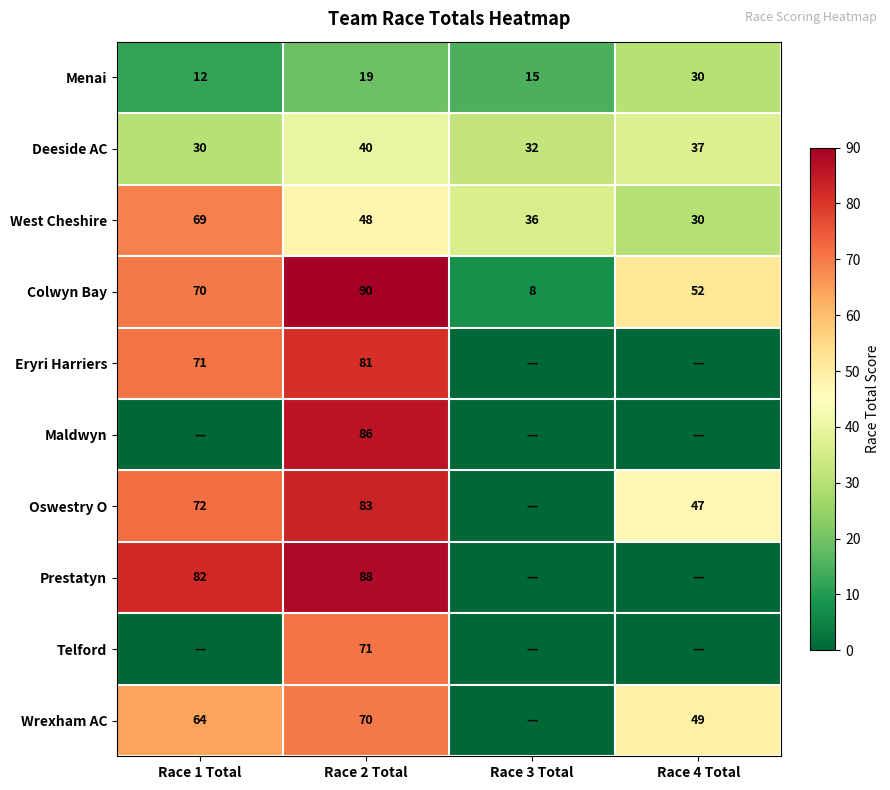

True or false: Wrexham AC has a value of 42 at Race 1 Total.

False